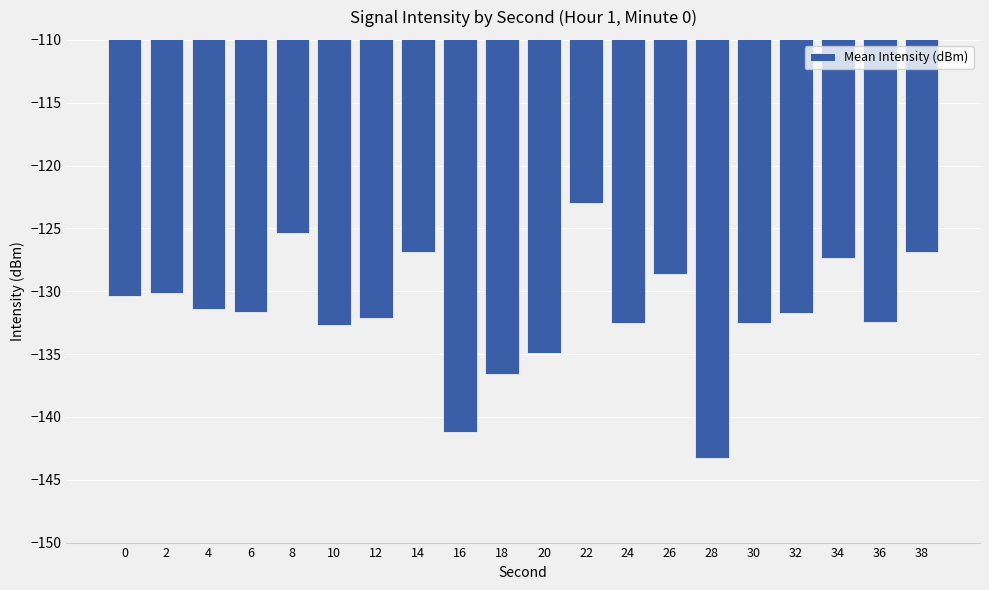

Which category has the lowest value across all series?

28